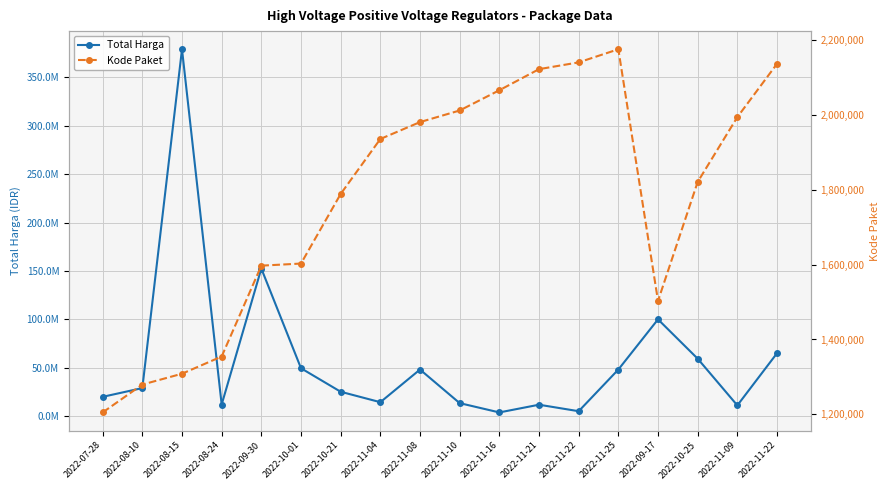

Which category has the lowest value across all series?

2022-07-28